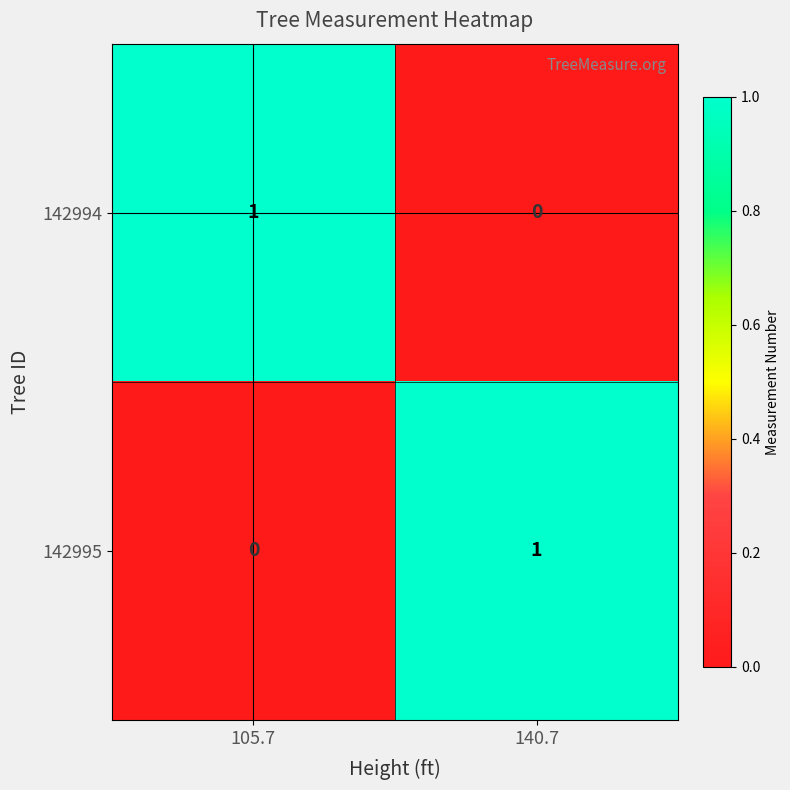

The value of 142994 at 105.7 is 1. True or false?

True